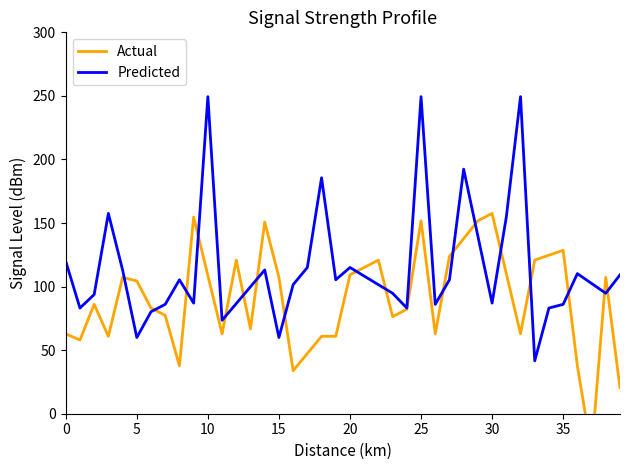

True or false: Actual has a value of 40.8 at 29.

False